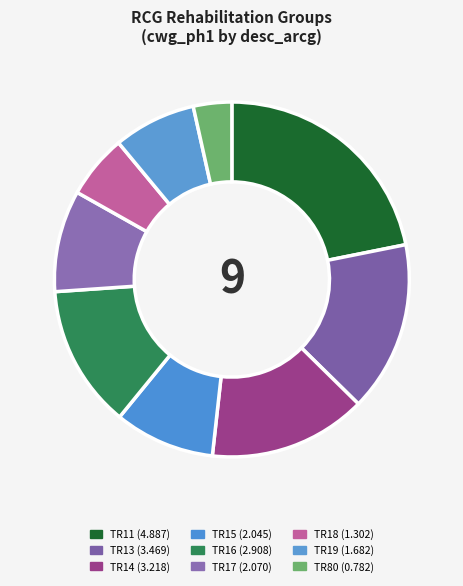

Count the number of slices in the pie.

9